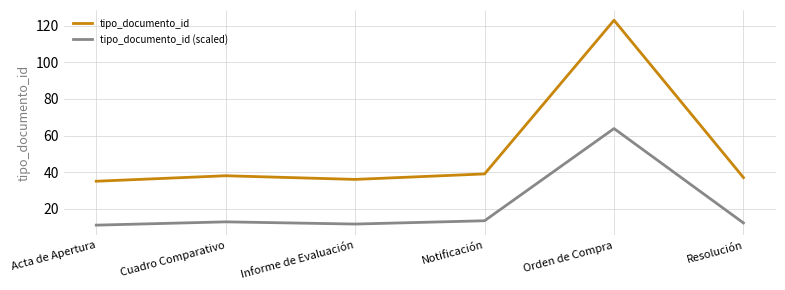

Which series has the largest total across all categories?

tipo_documento_id